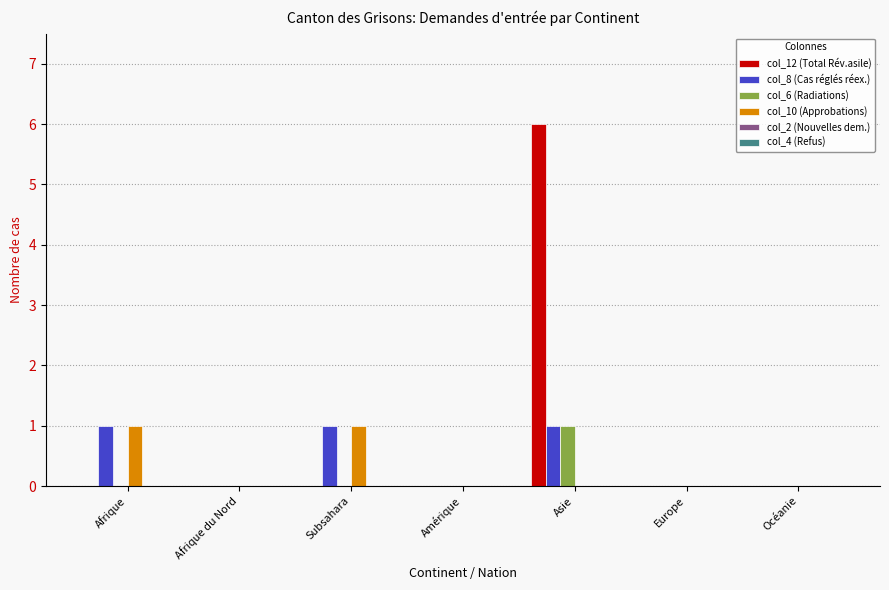

True or false: col_8 (Cas réglés réex.) has a value of 1 at Asie.

True